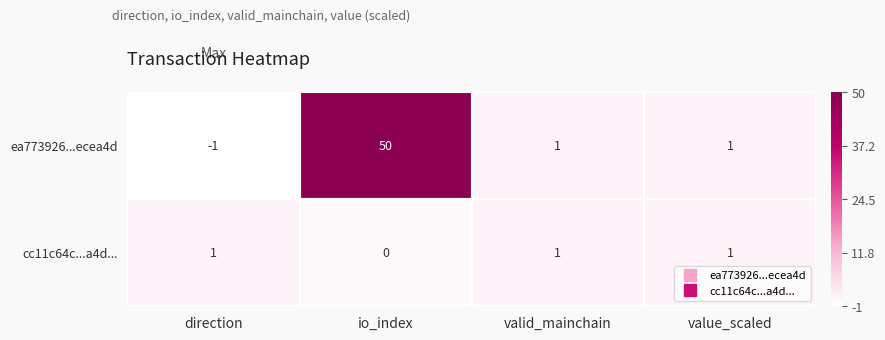

How many data points does each series have?

4